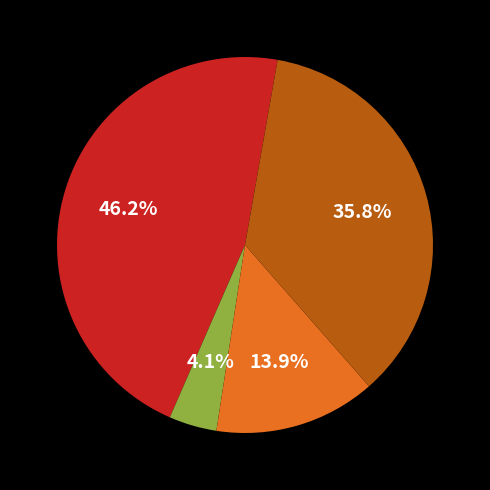

How many segments does this pie chart have?

4